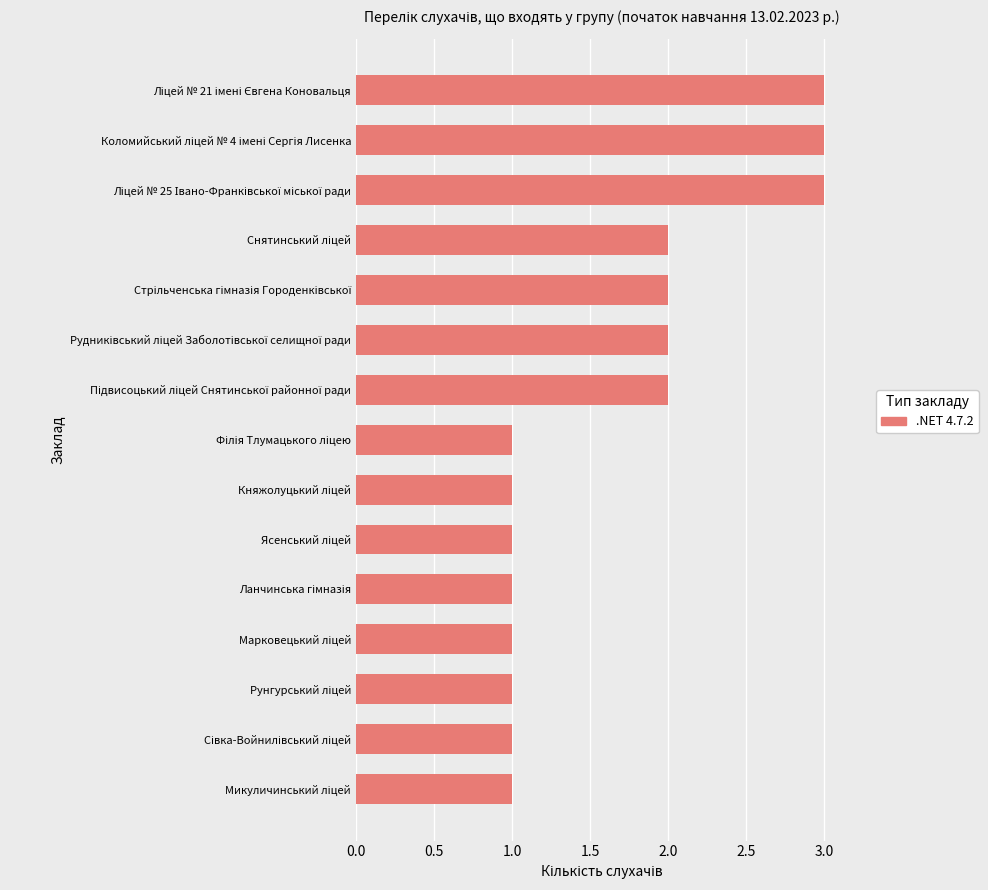

What is the greatest value displayed?

3